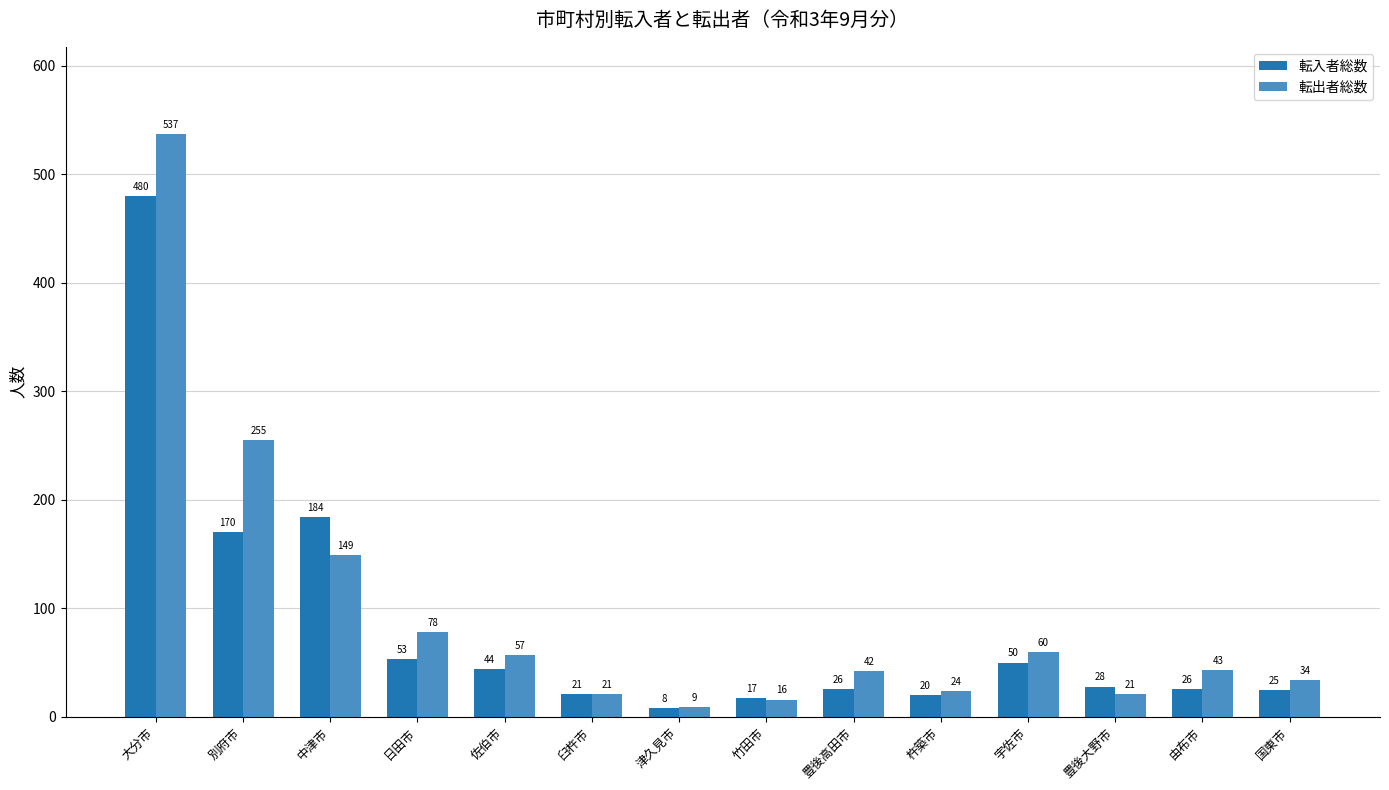

What is the sum of all 転入者総数 values?

1152